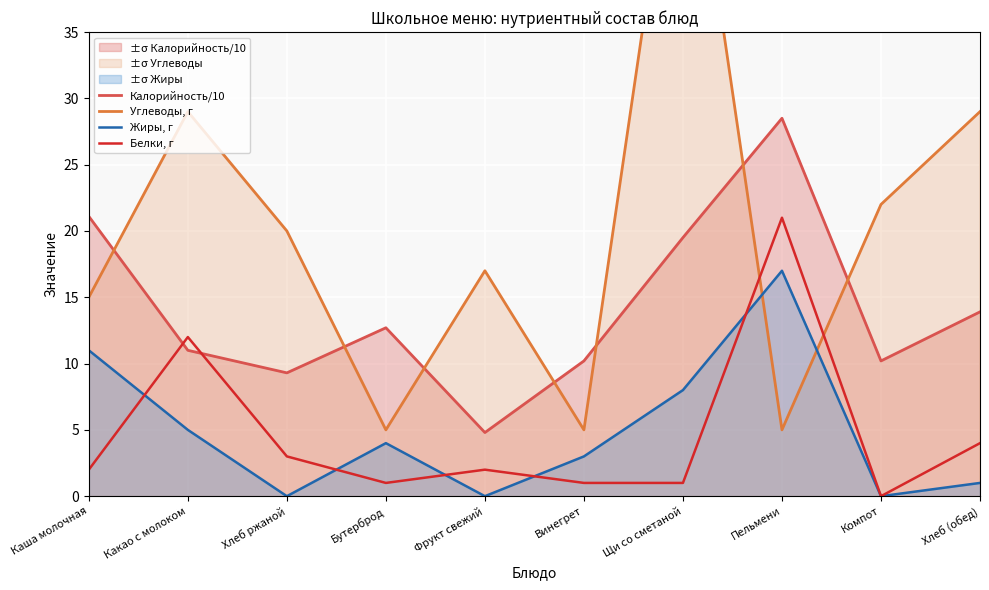

True or false: Углеводы, г has a value of 56.0 at Щи со сметаной.

True